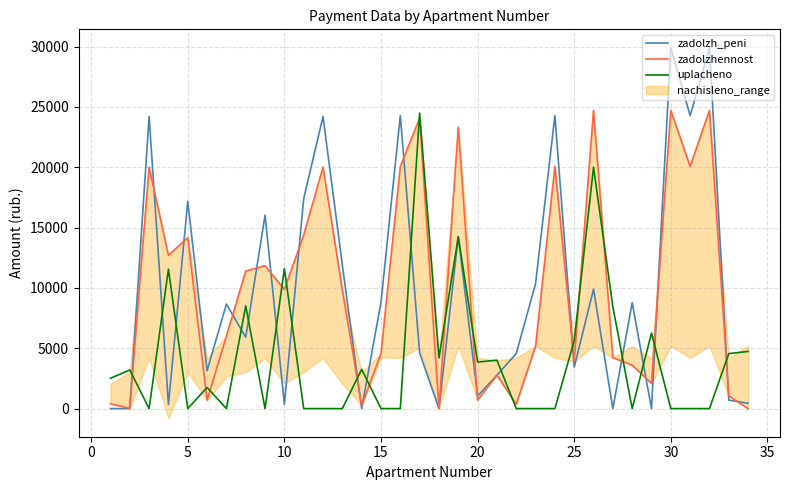

Which series has the largest total across all categories?

zadolzhennost